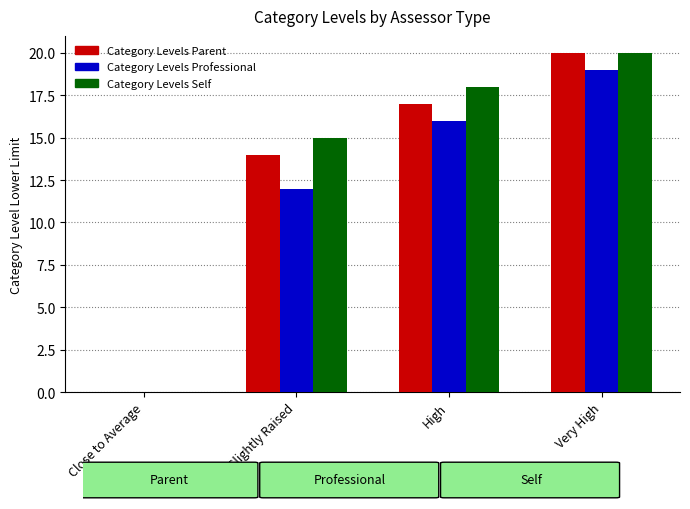

Are the bars horizontal?

No